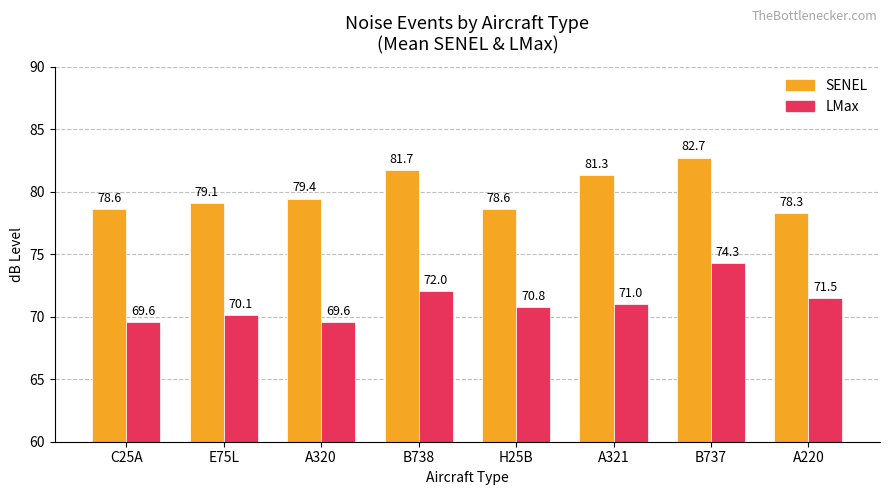

The value of LMax at A320 is 48.4. True or false?

False